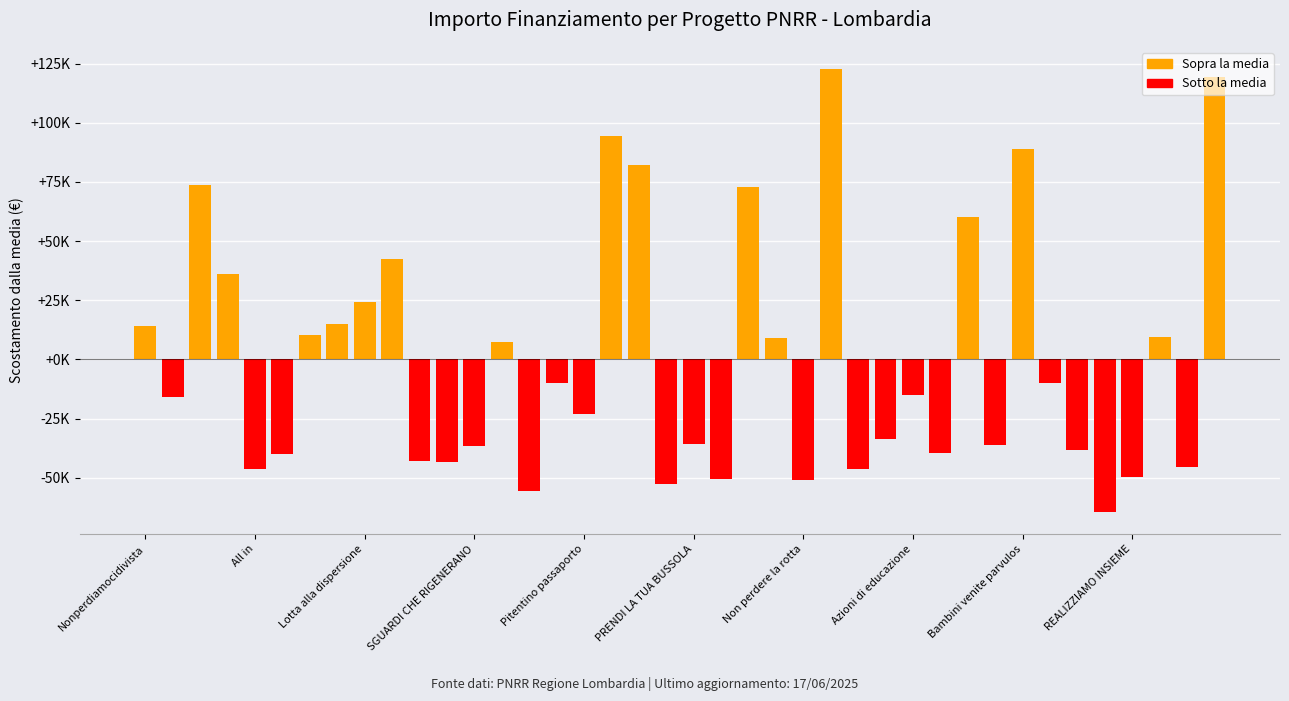

The Sotto la media series shows 0.0 at Lotta alla dispersione. True or false?

True